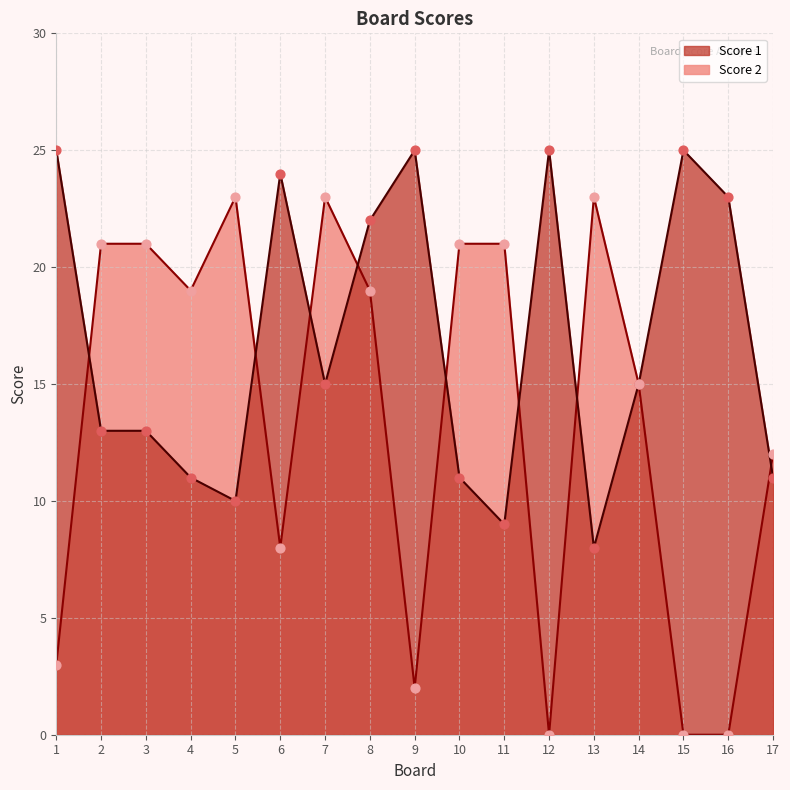

What is the total value across all series at 5?

33